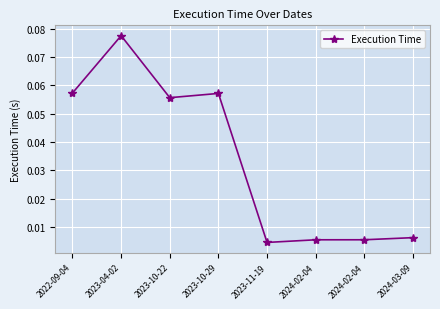

Reading left to right, transcribe all the data shown in this chart.

0.1	0.1	0.1	0.1	0.0	0.0	0.0	0.0